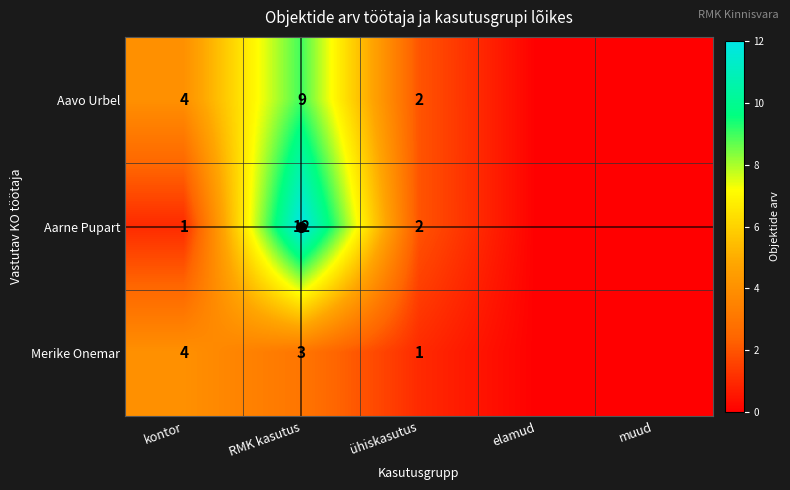

Is the value of Aarne Pupart at kontor greater than the value of Merike Onemar at kontor?

No